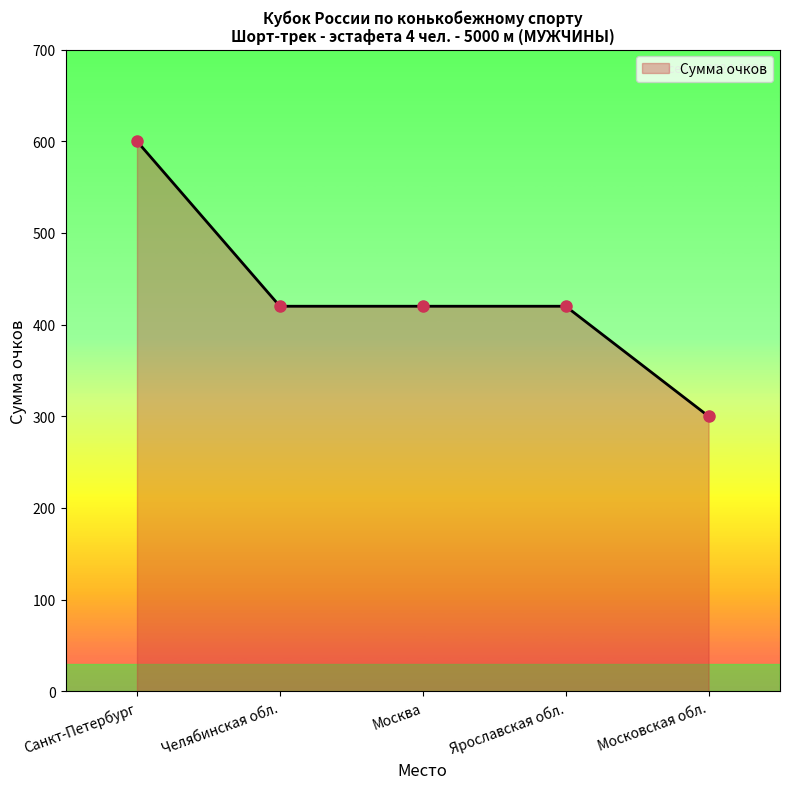

What is the change in value from Санкт-Петербург to Московская обл.?

-300